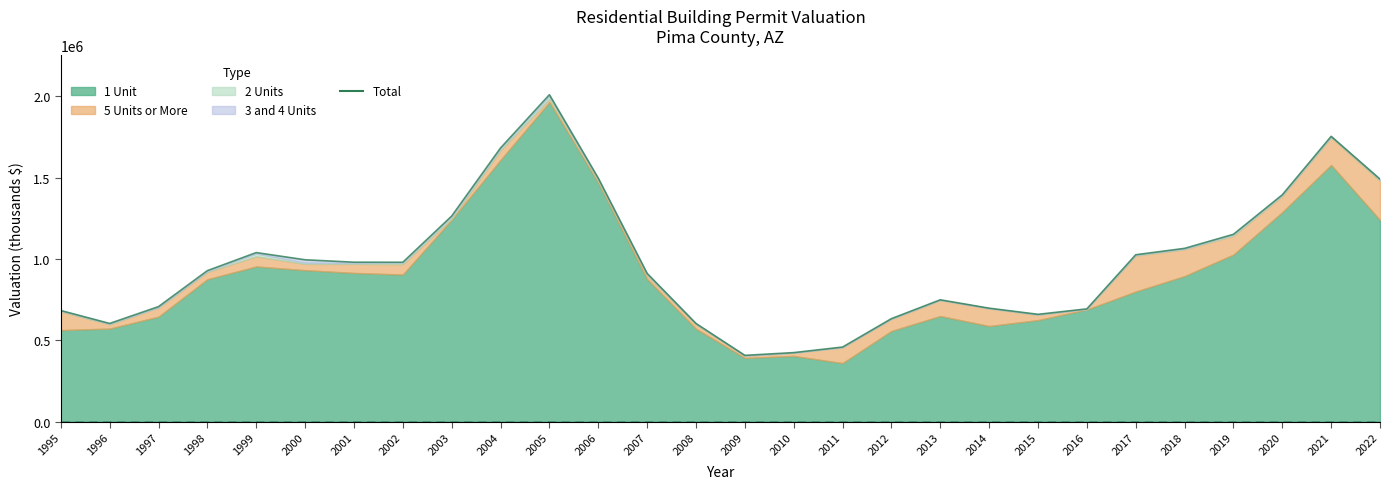

How many lines are shown in the chart?

1